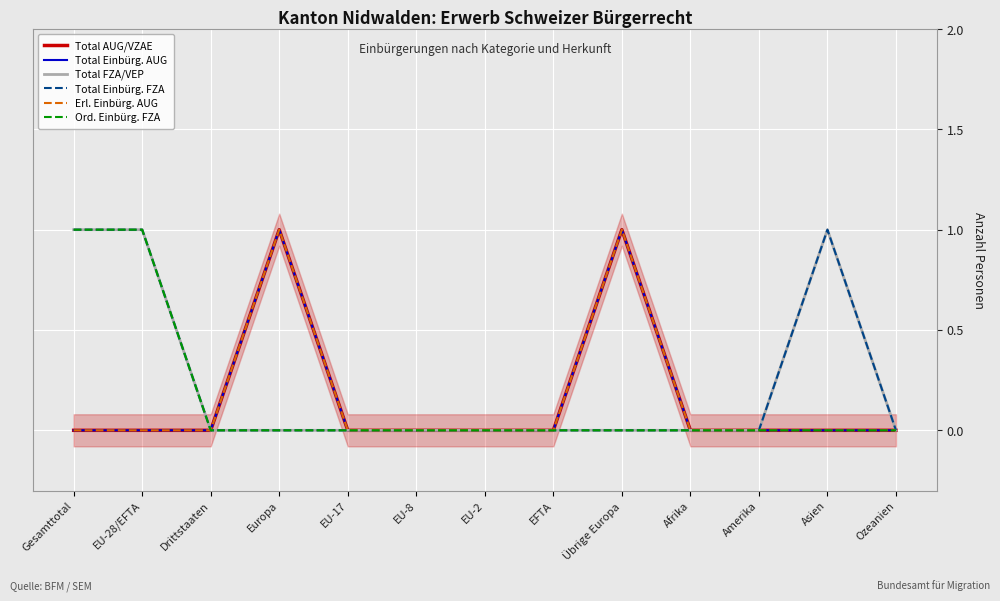

What is the spread (max minus min) of values at Gesamttotal?

1